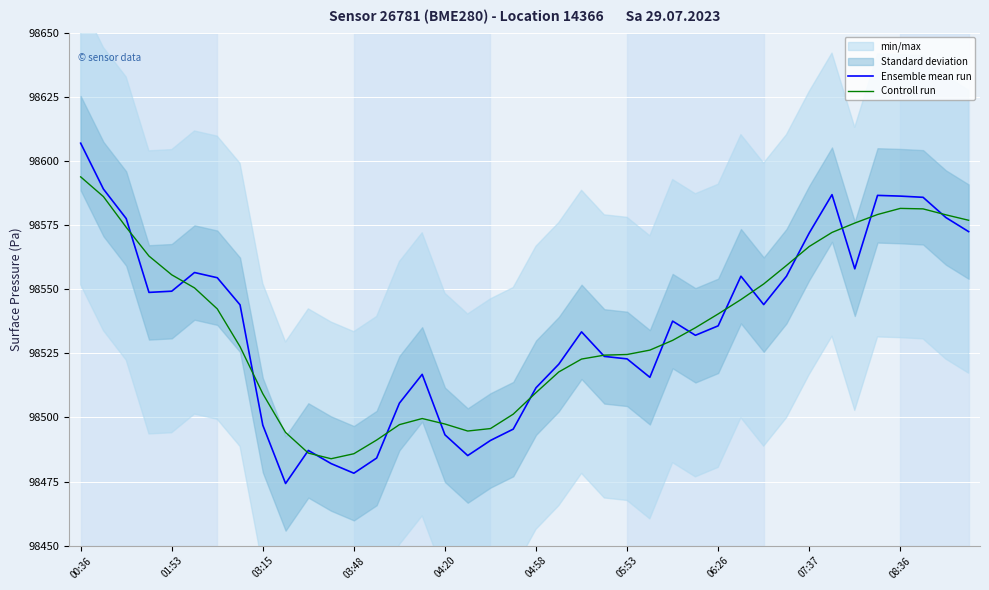

Does the chart display data point markers on the line(s)?

No